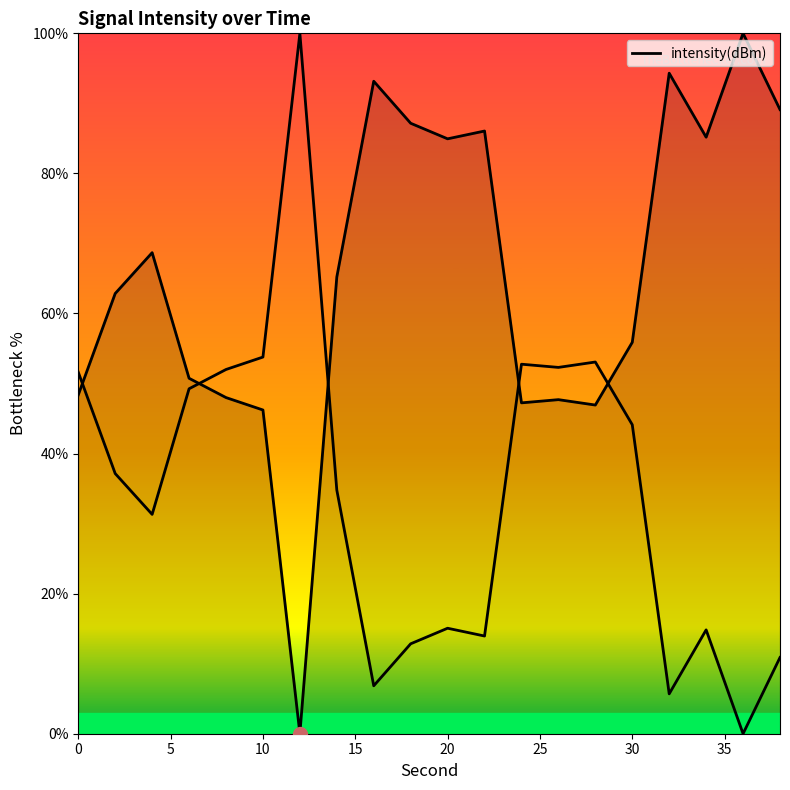

What is the greatest value displayed?

100.0